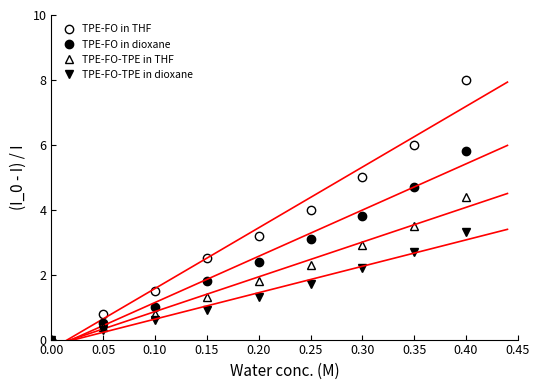

Reading left to right, transcribe all the data shown in this chart.

TPE-FO in THF: 0.00=0.0	0.05=0.8	0.10=1.5	0.15=2.5	0.20=3.2	0.25=4.0	0.30=5.0	0.35=6.0	0.40=8.0
TPE-FO in dioxane: 0.00=0.0	0.05=0.5	0.10=1.0	0.15=1.8	0.20=2.4	0.25=3.1	0.30=3.8	0.35=4.7	0.40=5.8
TPE-FO-TPE in THF: 0.00=0.0	0.05=0.4	0.10=0.8	0.15=1.3	0.20=1.8	0.25=2.3	0.30=2.9	0.35=3.5	0.40=4.4
TPE-FO-TPE in dioxane: 0.00=0.0	0.05=0.3	0.10=0.6	0.15=0.9	0.20=1.3	0.25=1.7	0.30=2.2	0.35=2.7	0.40=3.3